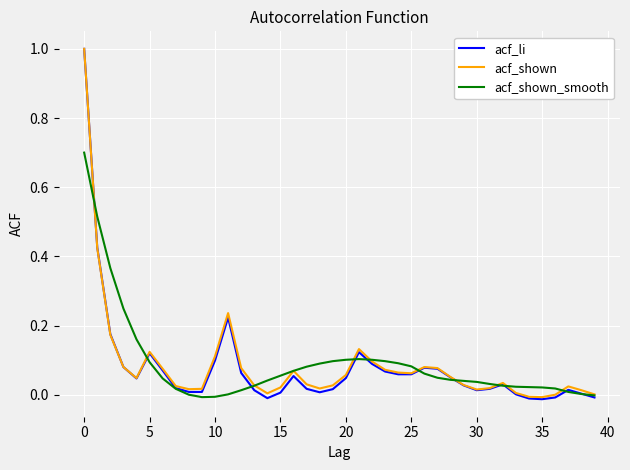

What is the maximum value shown in the chart?

1.0